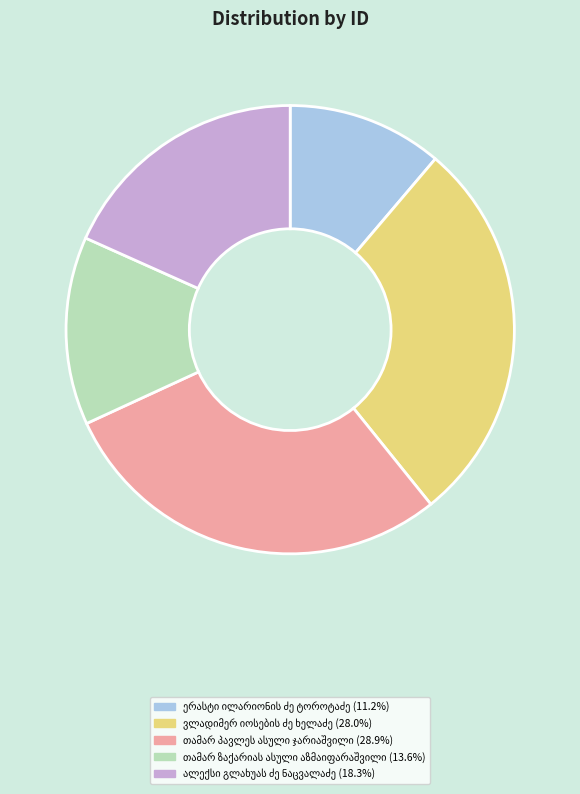

Is there a majority slice in this chart?

No